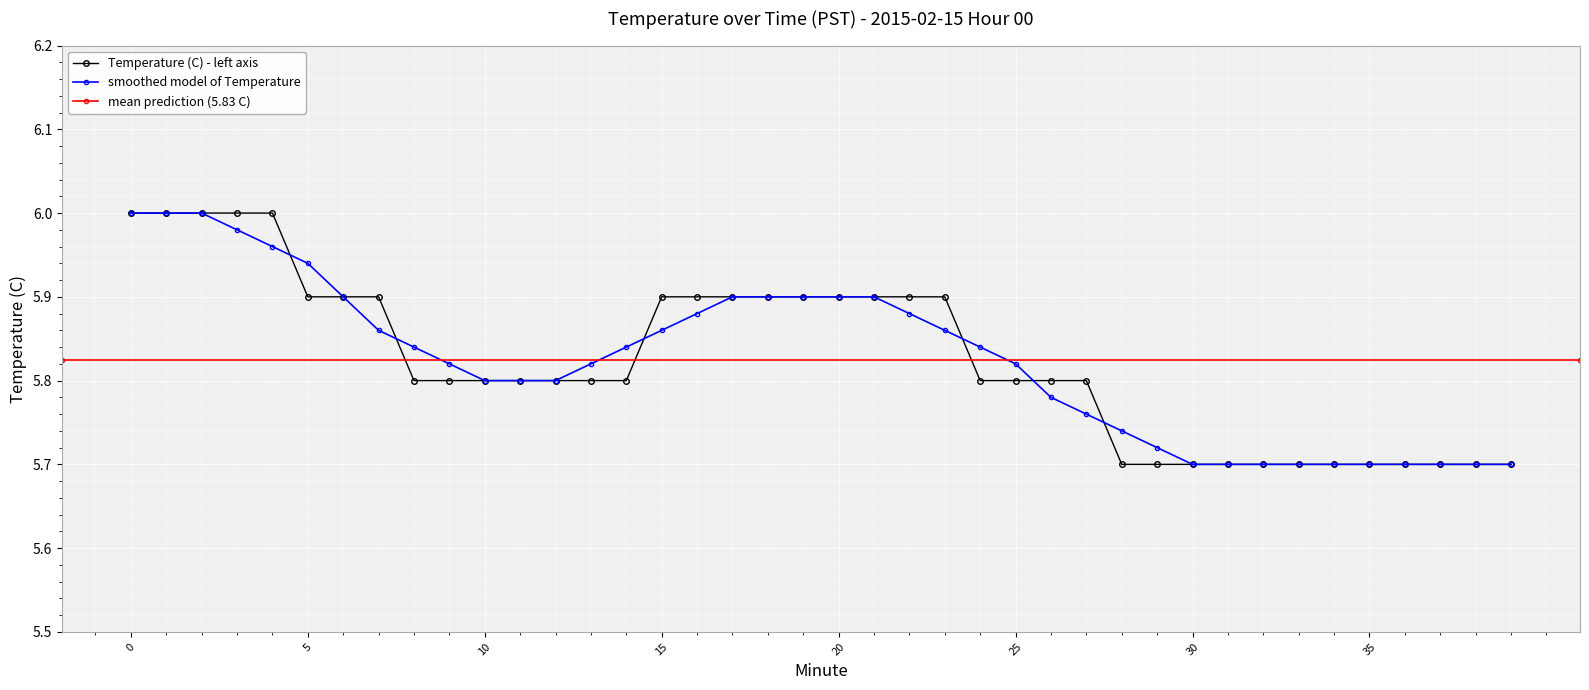

Count the values in the range 5 to 6.

40